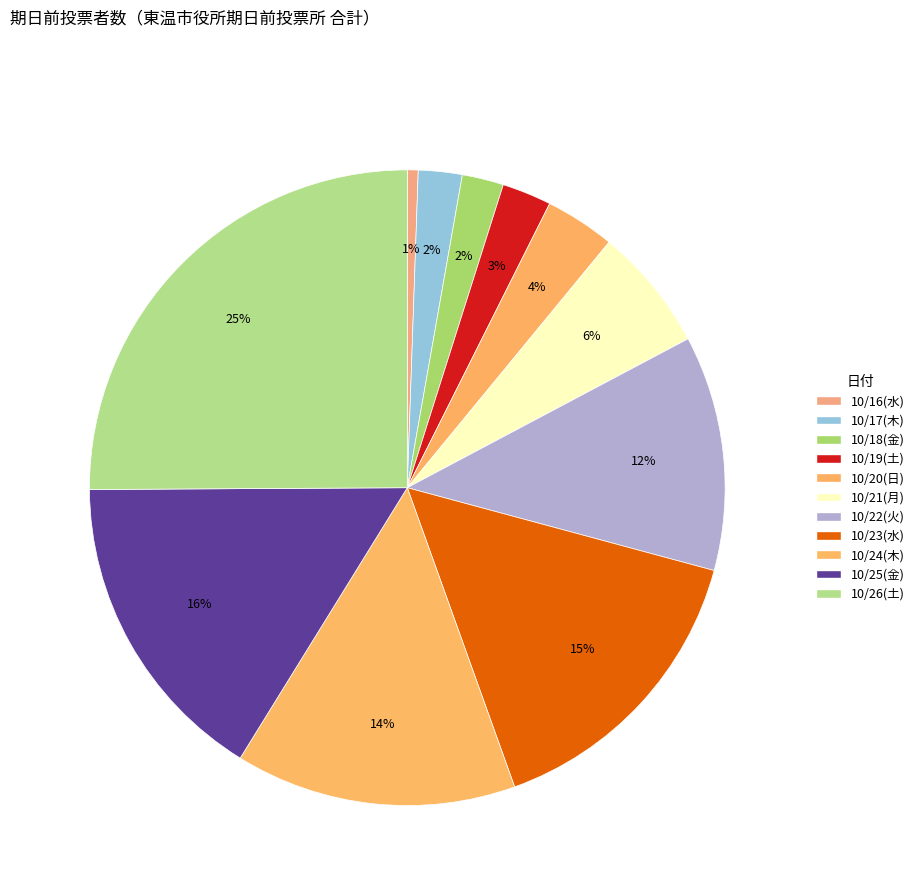

Which has a higher value, 10/26(土) or 10/25(金)?

10/26(土)